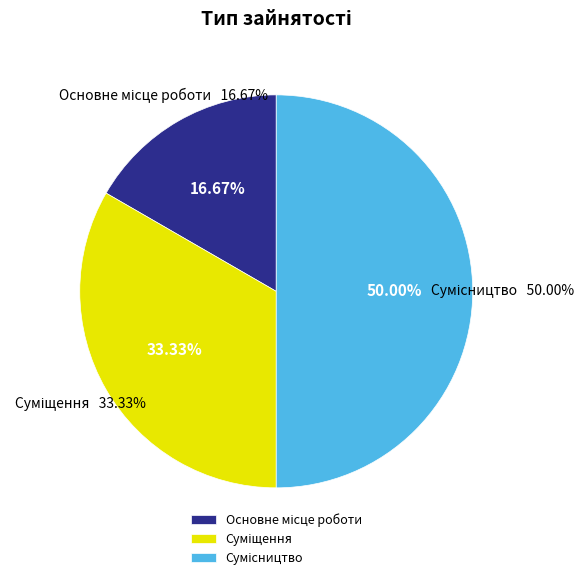

True or false: Суміщення accounts for 21% of the total.

False